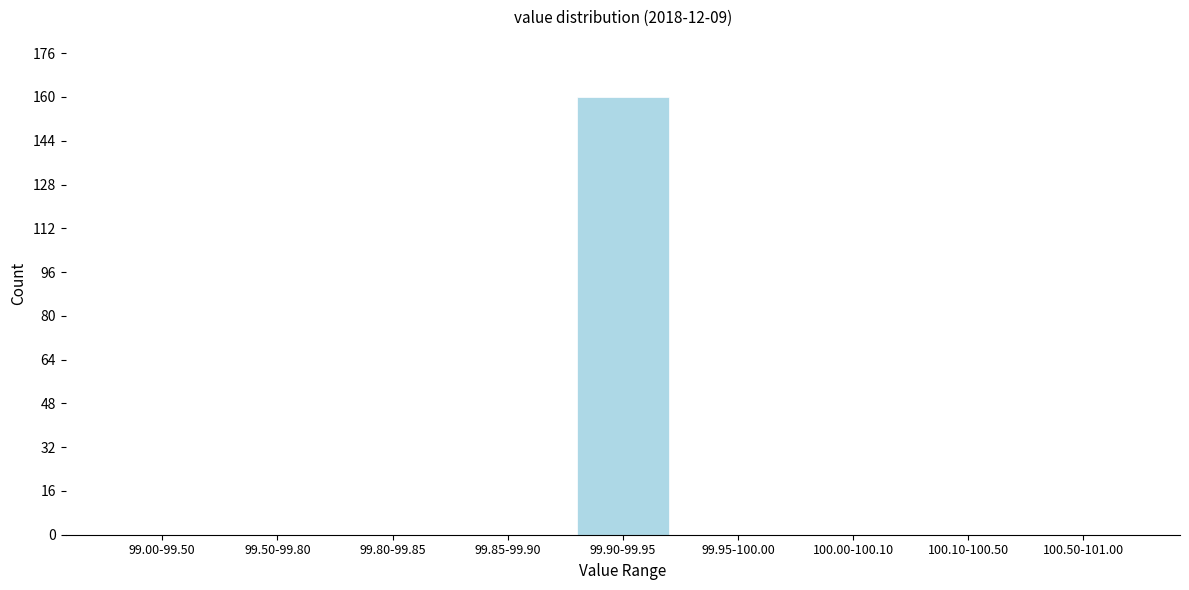

Reading left to right, what are all the values shown in this chart?

99.00-99.50=0	99.50-99.80=0	99.80-99.85=0	99.85-99.90=0	99.90-99.95=160	99.95-100.00=0	100.00-100.10=0	100.10-100.50=0	100.50-101.00=0